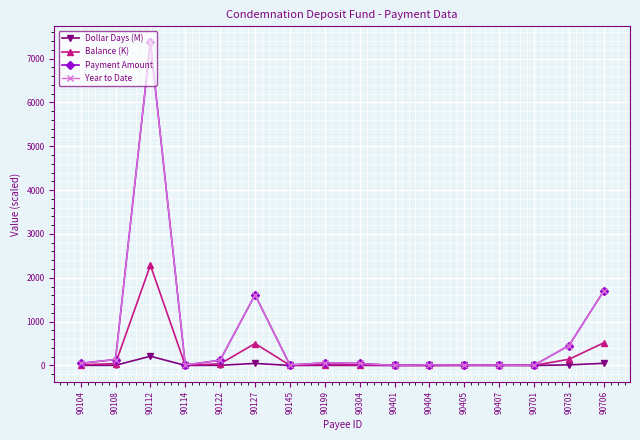

Is this an area chart (filled region under the line)?

No